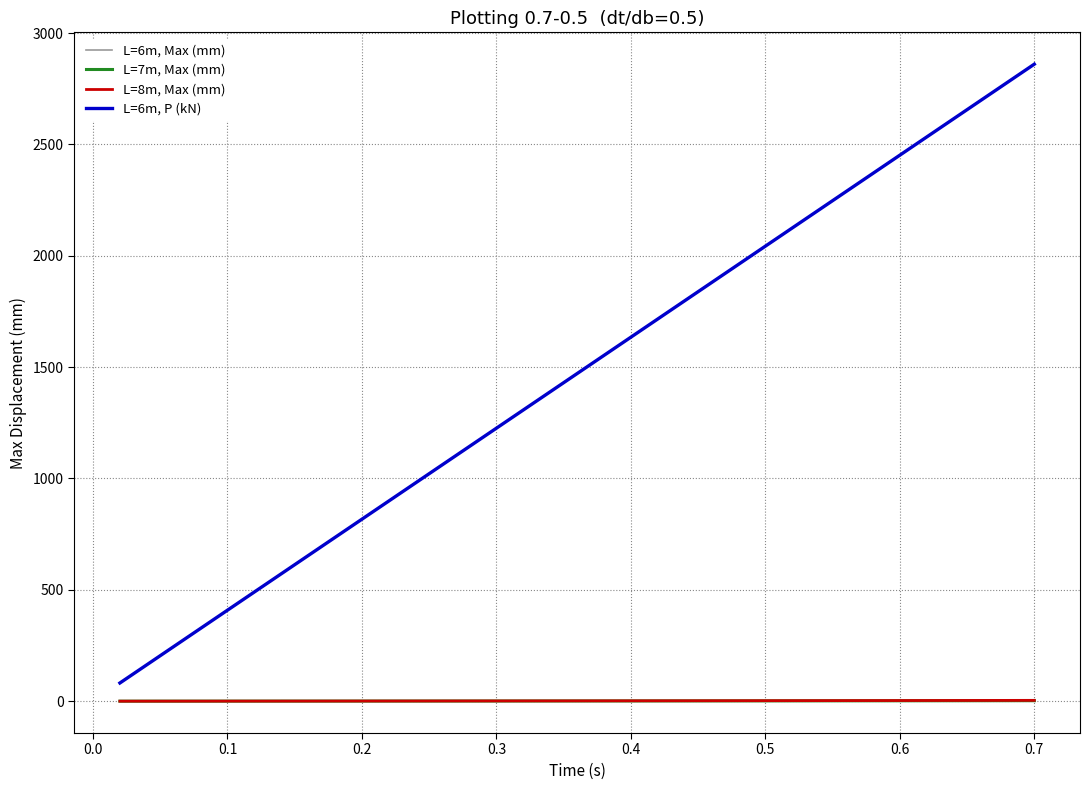

True or false: L=7m, Max (mm) and L=6m, Max (mm) intersect in this chart.

False